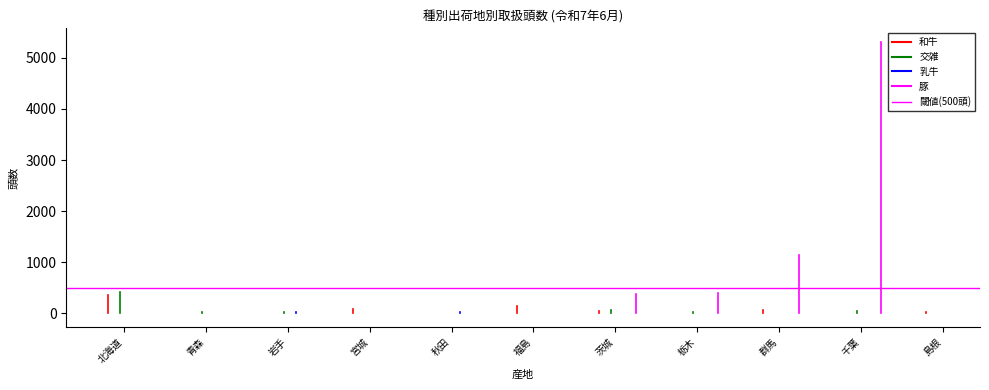

True or false: 交雑 has more than 1 points higher than both neighbors.

True